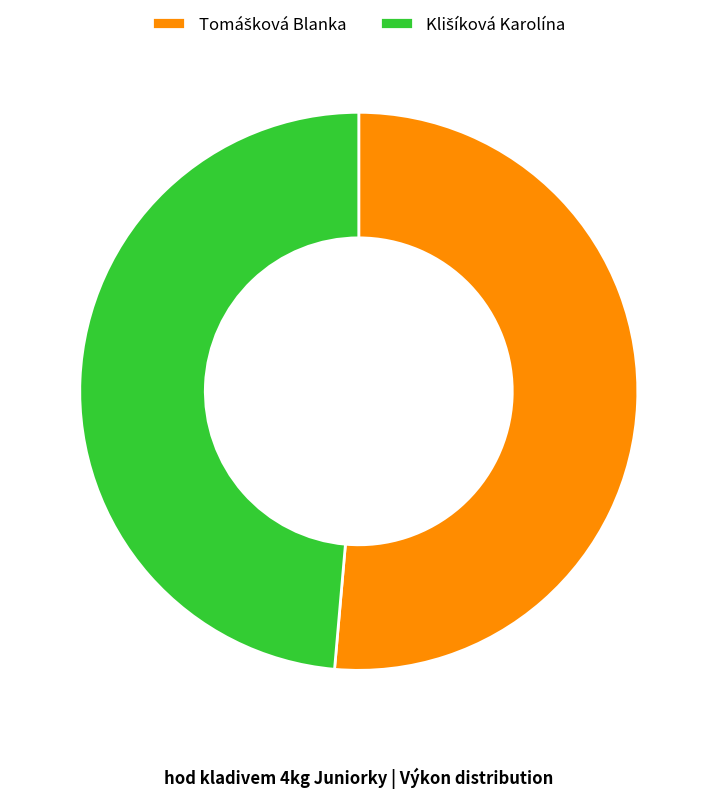

Is there a majority slice in this chart?

Yes